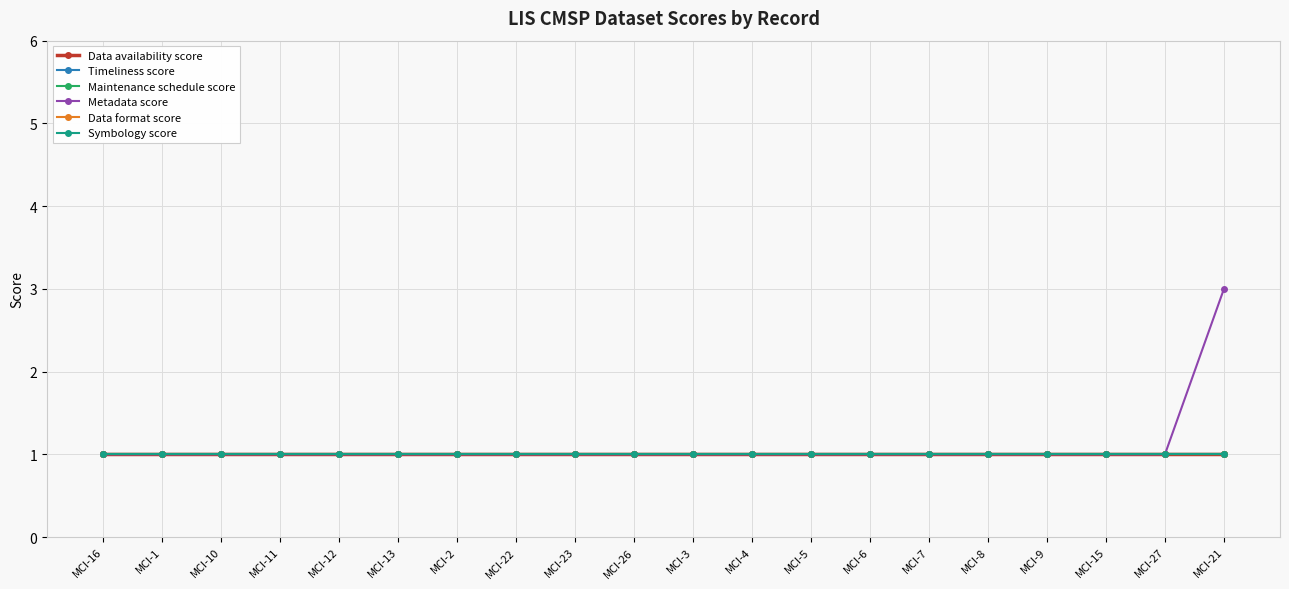

Does the chart have visible grid lines?

Yes